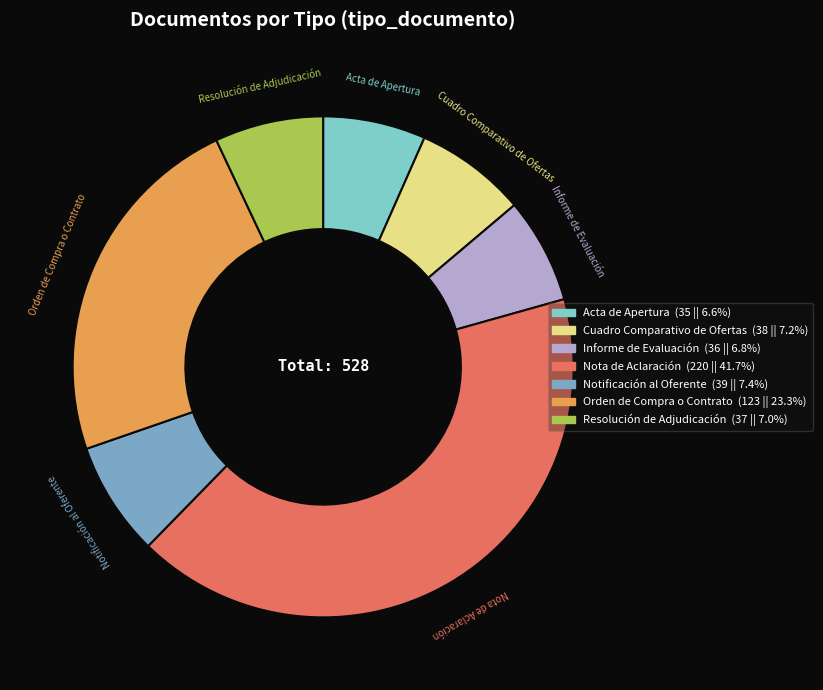

Which has a higher value, Notificación al Oferente or Nota de Aclaración?

Nota de Aclaración